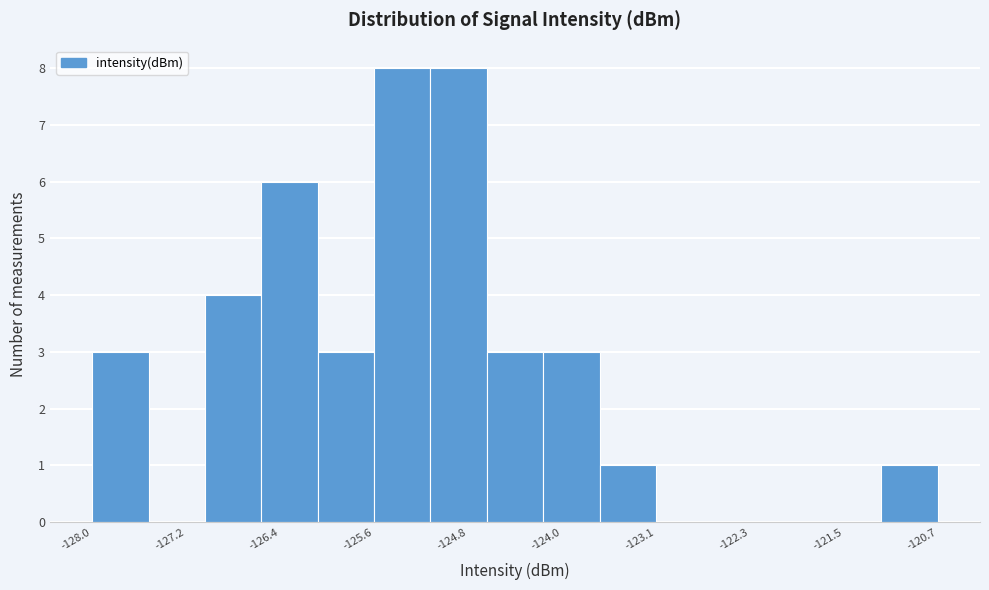

Reading left to right, transcribe this chart: for each bar, give the range it covers on the x-axis and its height. Neither the bar edges nor the heights are printed on the chart, so give them approximately, as read against the axes.

-128.0 to -127.5: 3
-127.5 to -127.0: 0
-127.0 to -126.5: 4
-126.5 to -126.1: 6
-126.1 to -125.6: 3
-125.6 to -125.1: 8
-125.1 to -124.6: 8
-124.6 to -124.1: 3
-124.1 to -123.6: 3
-123.6 to -123.1: 1
-123.1 to -122.7: 0
-122.7 to -122.2: 0
-122.2 to -121.7: 0
-121.7 to -121.2: 0
-121.2 to -120.7: 1